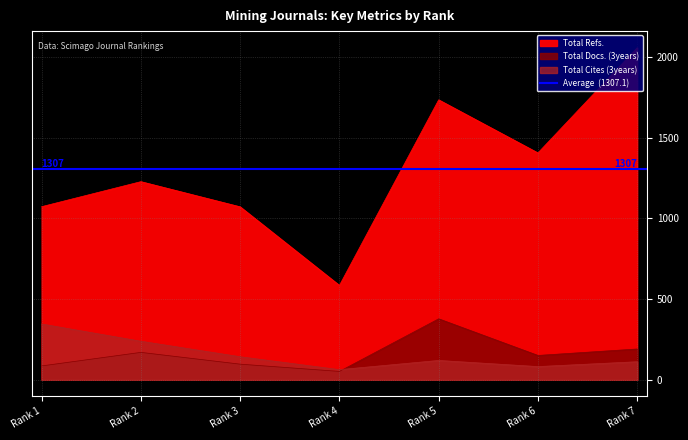

What is the spread (max minus min) of values at Rank 4?

533